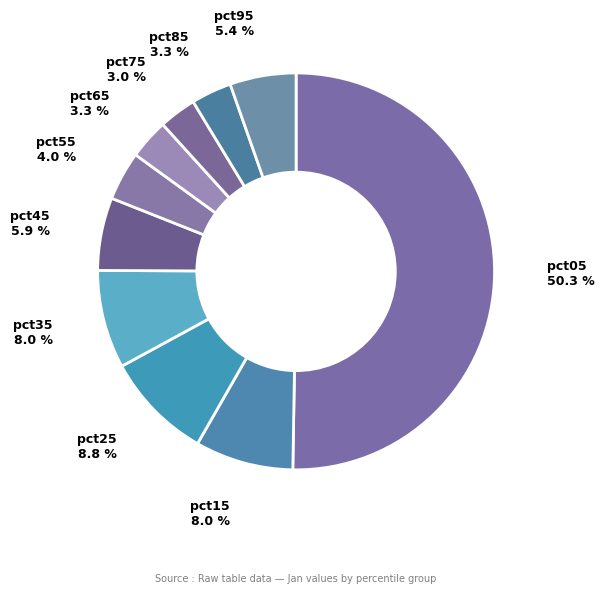

To the nearest percent, what is the difference between the largest and smallest slice percentages?

47%